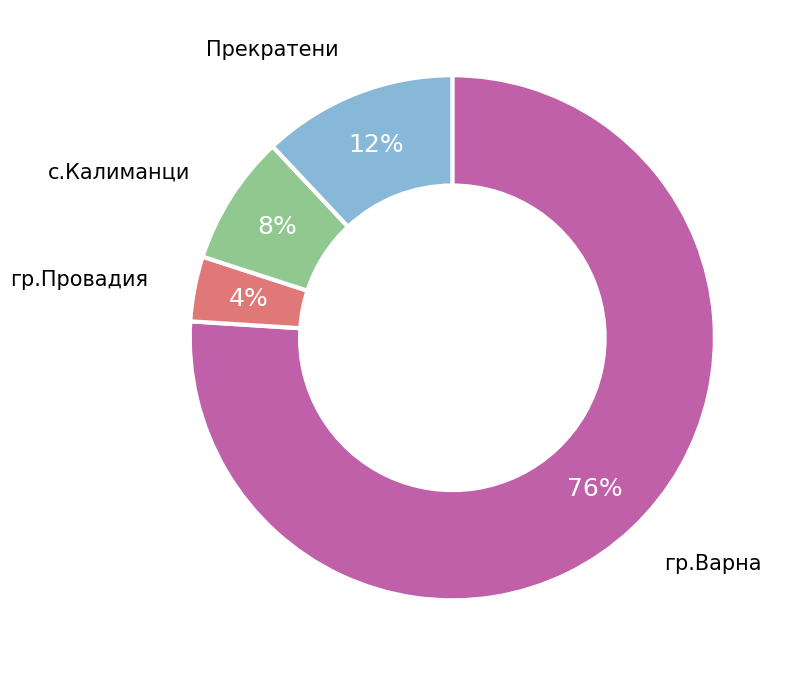

Is there any slice that represents more than half of the pie?

Yes